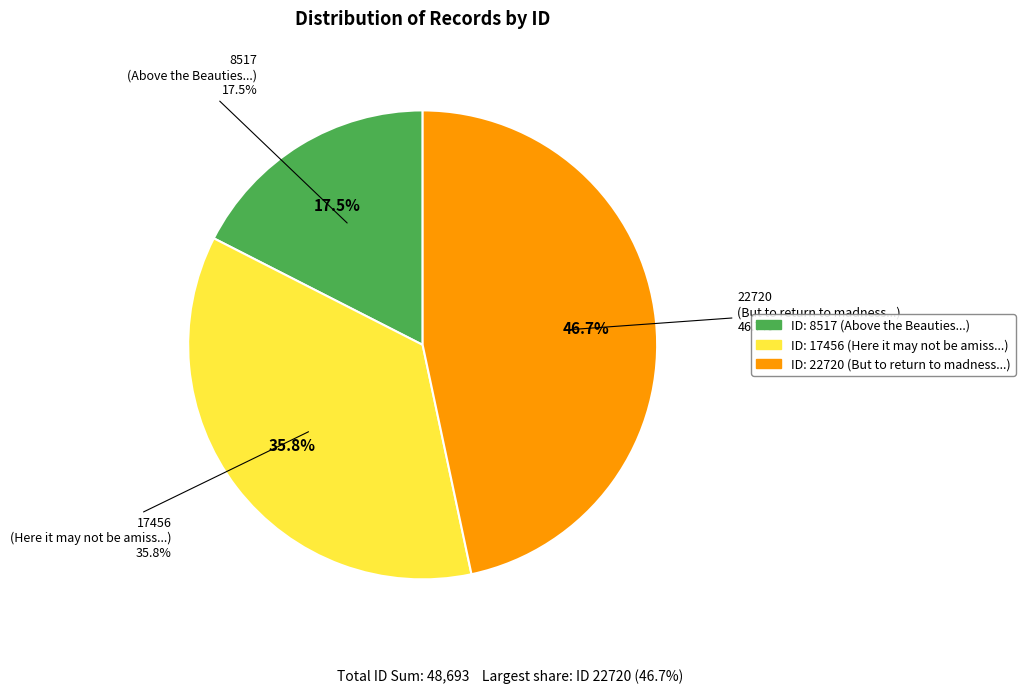

Is there any slice that represents more than half of the pie?

No